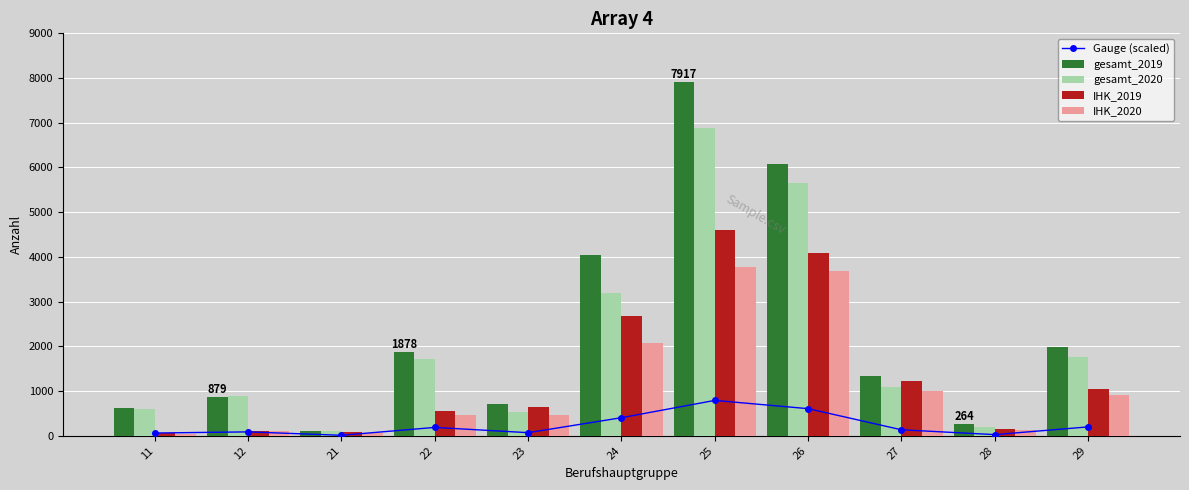

List the labels in order of IHK_2019 value, largest first.

25, 26, 24, 27, 29, 23, 22, 28, 12, 21, 11